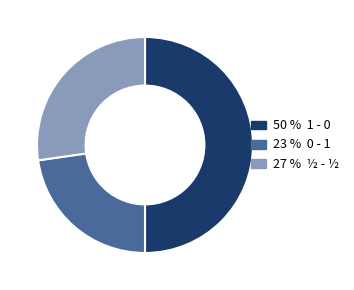

How many segments does this pie chart have?

3